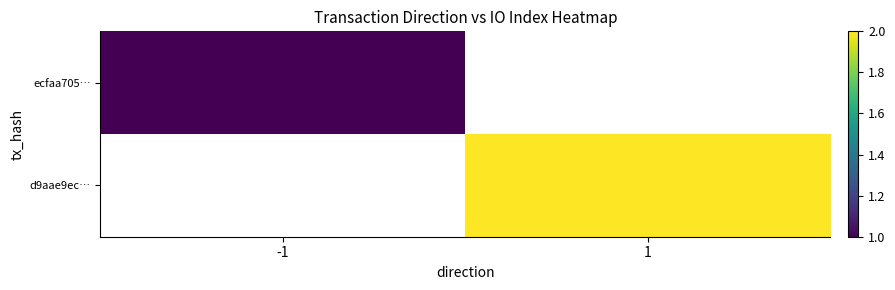

Rank the series by their maximum value, from lowest to highest.

ecfaa705…, d9aae9ec…